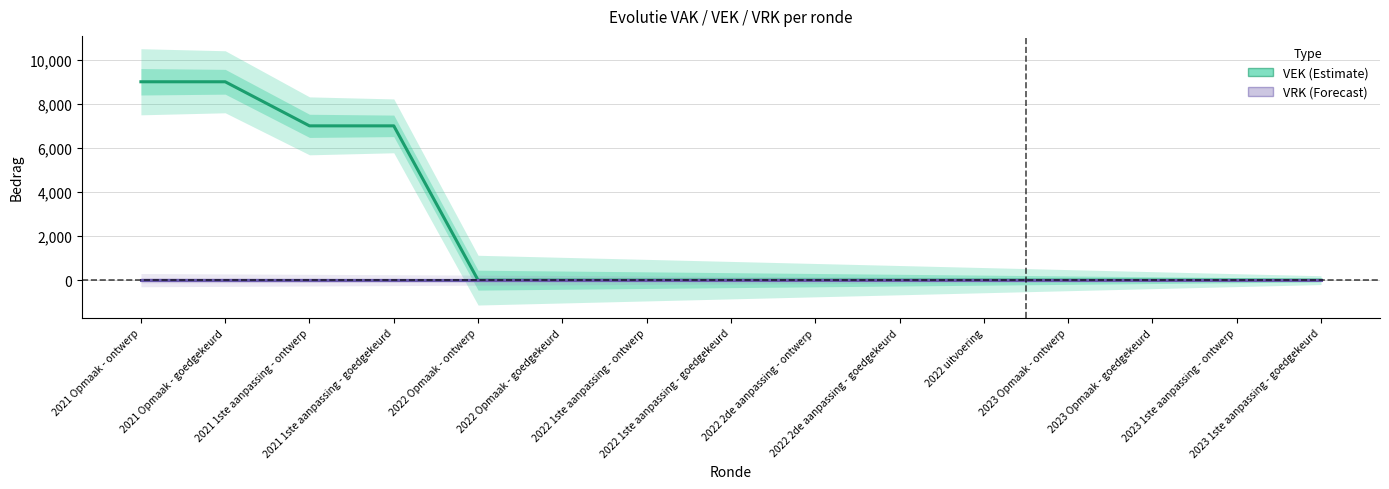

Is this an area chart (filled region under the line)?

No